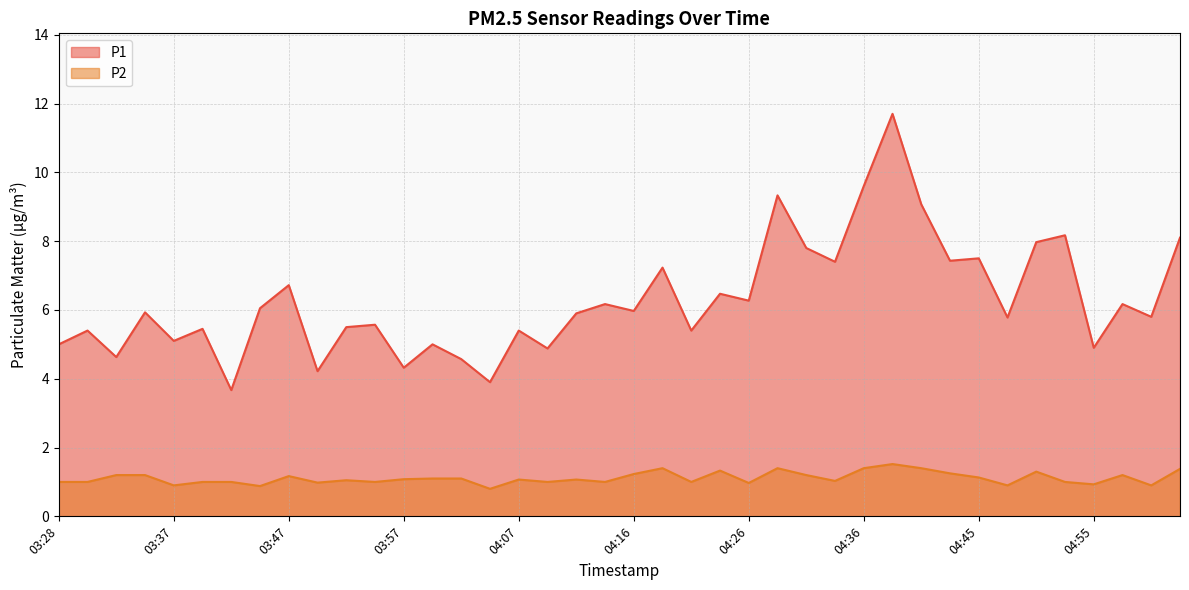

What is the average value of the P1 series?

6.3